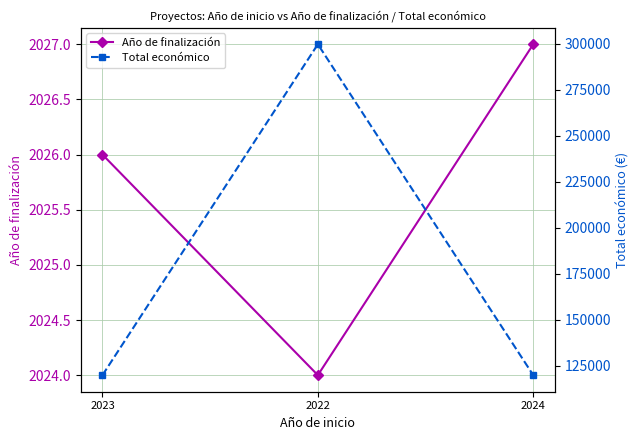

What is the difference between the highest and lowest values at 2024?

117973